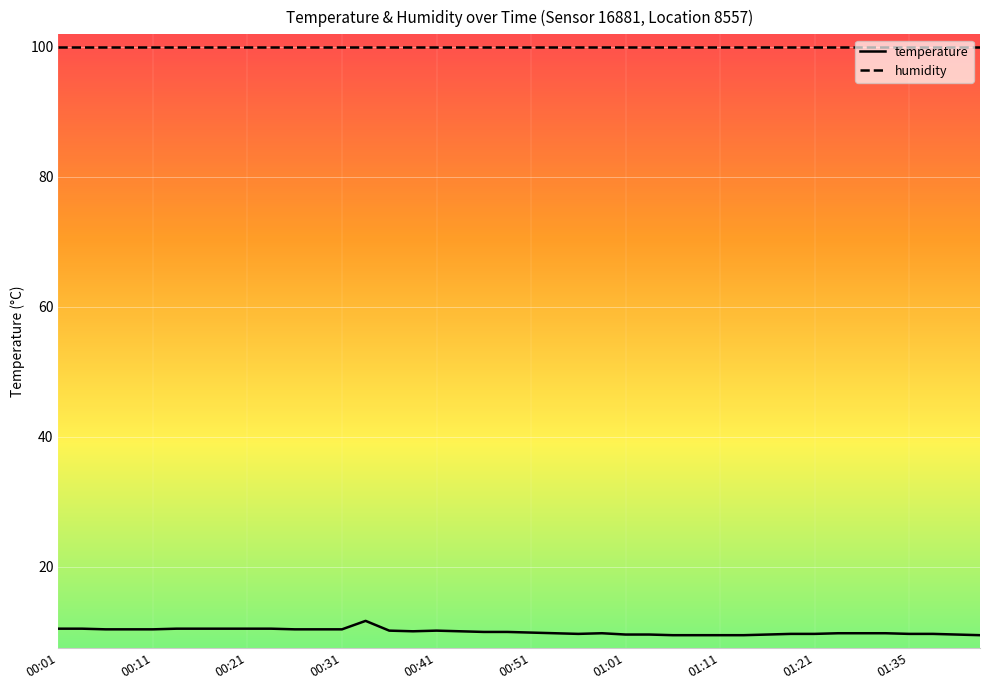

Rank the series by their maximum value, from highest to lowest.

humidity, temperature